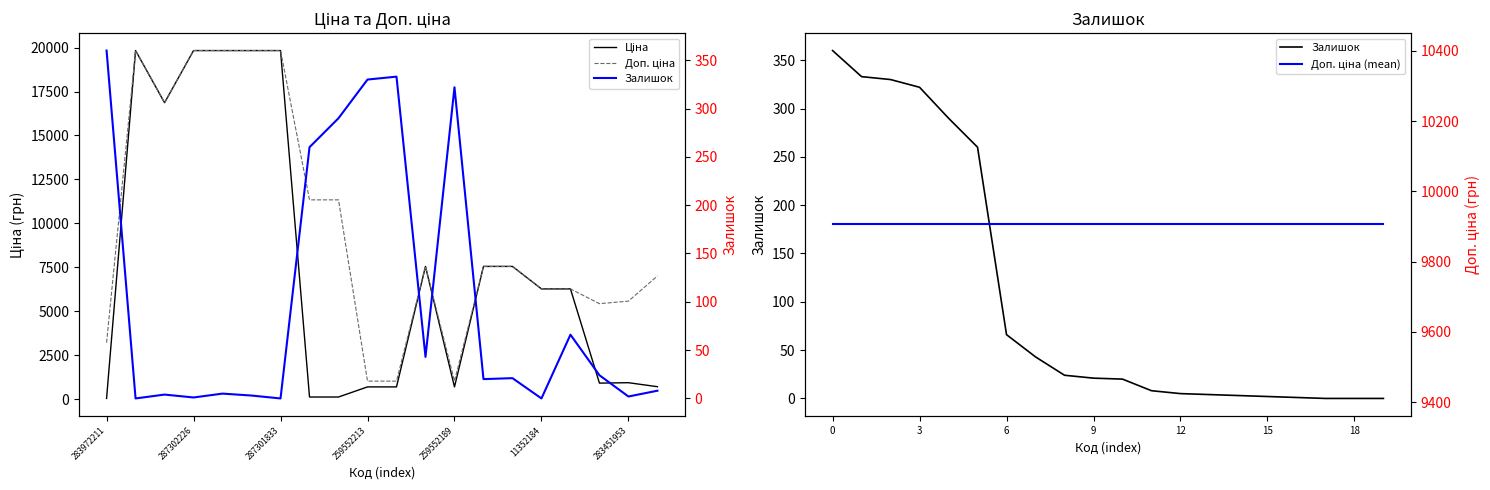

Where is Ціна nearest to the value 9931?

11